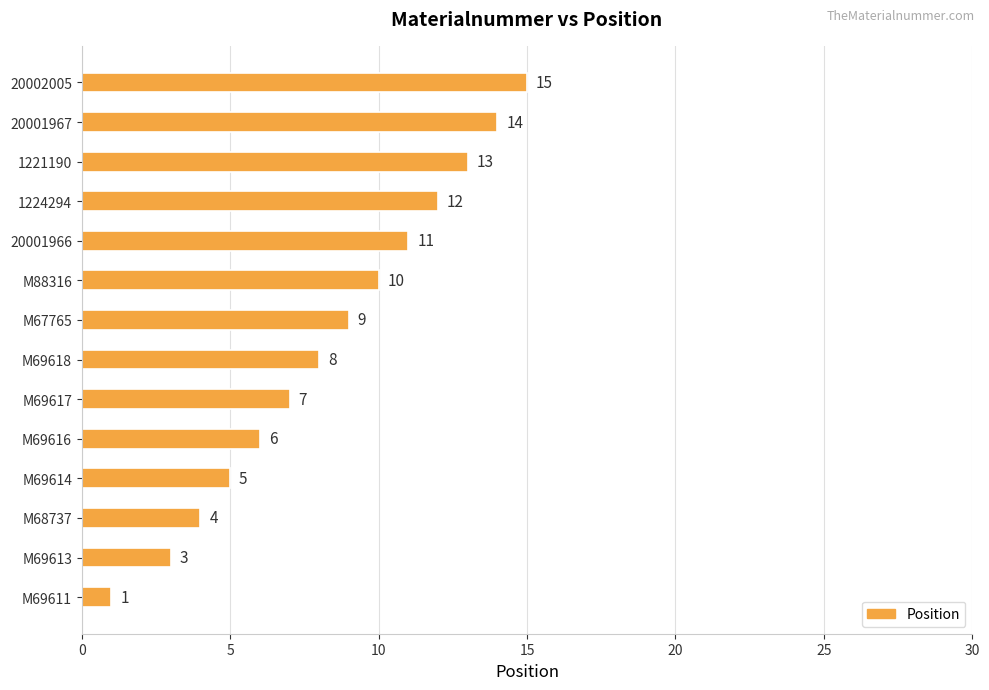

Reading top to bottom, extract all data points from this chart.

15	14	13	12	11	10	9	8	7	6	5	4	3	1